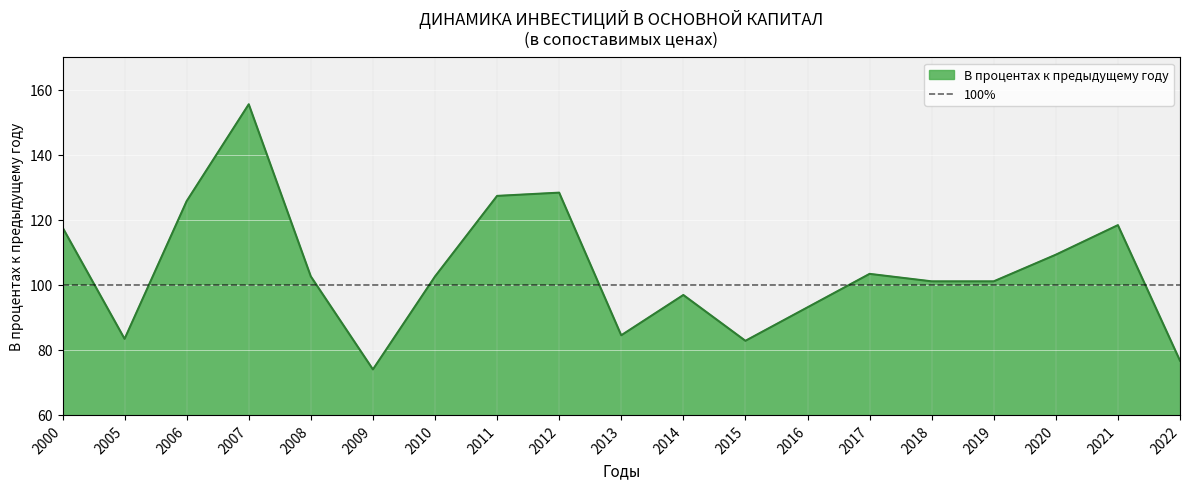

Count the number of categories in the chart.

19